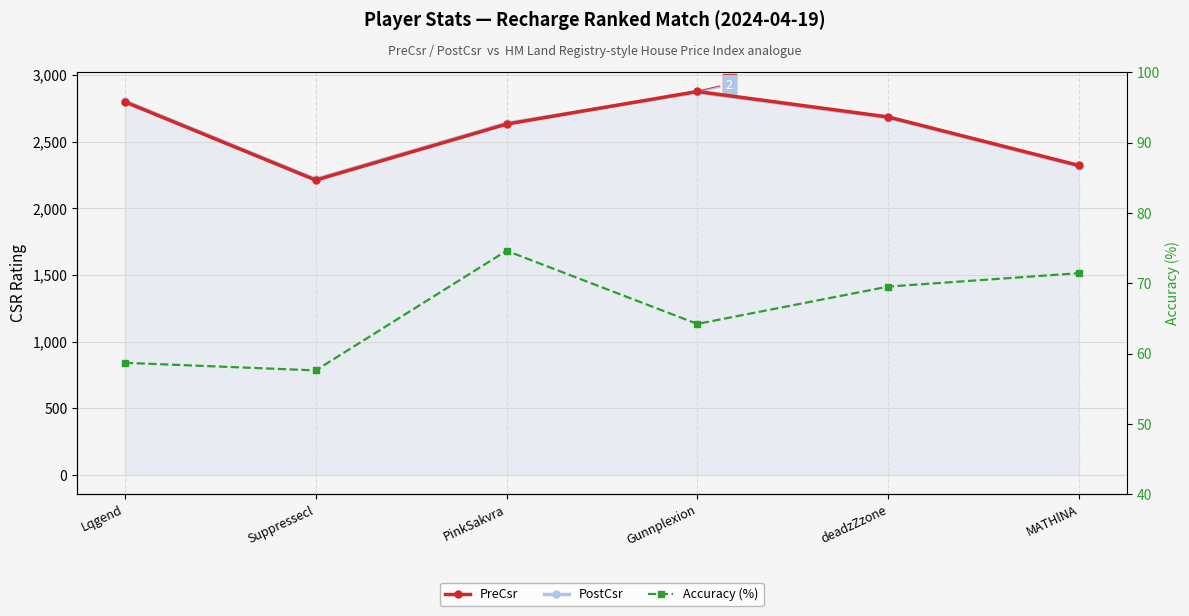

What position from the right is PinkSakvra?

4